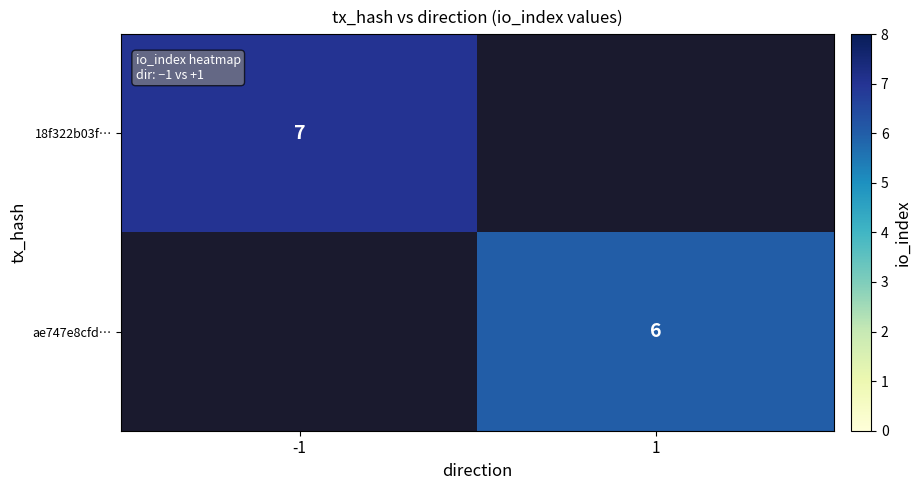

The value of 18f322b03f… at -1 is 7. True or false?

True